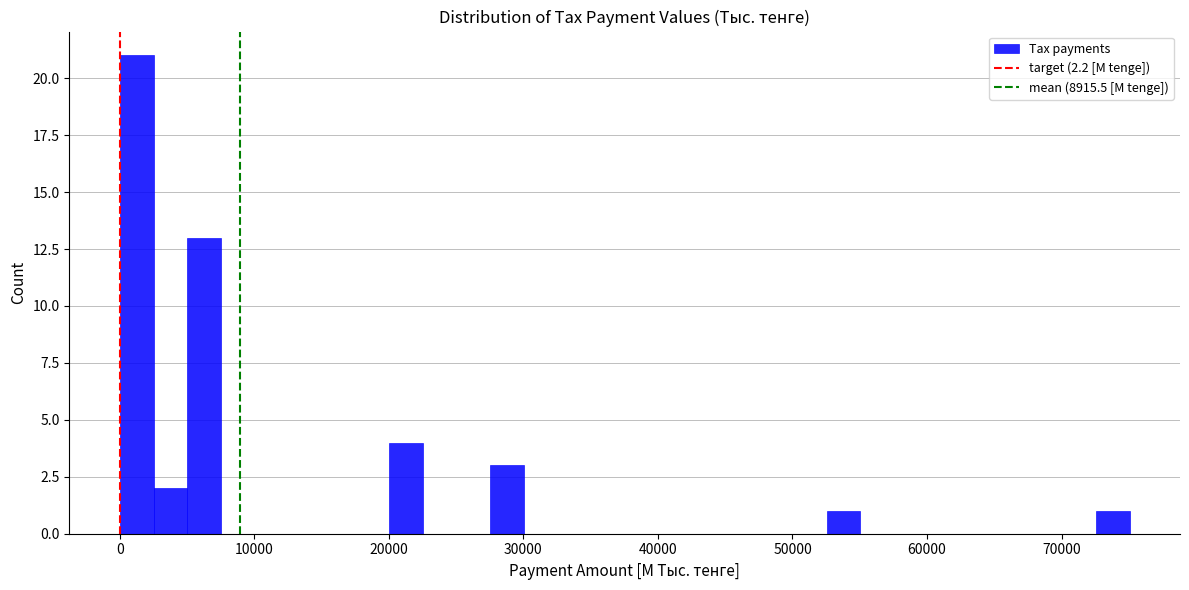

Around what value on the x-axis is the tallest bar? Give the approximate position of its centre, as read against the axis.

1000